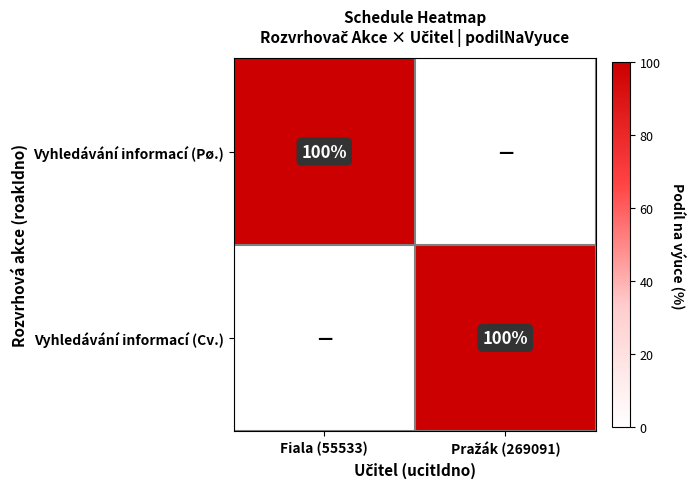

True or false: Vyhledávání informací (Pø.) has a value of 135 at Fiala (55533).

False